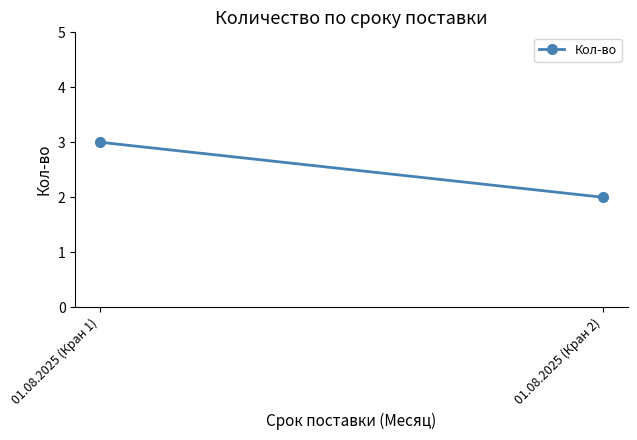

Reading right to left, extract all data points from this chart.

01.08.2025 (Кран 2)=2	01.08.2025 (Кран 1)=3